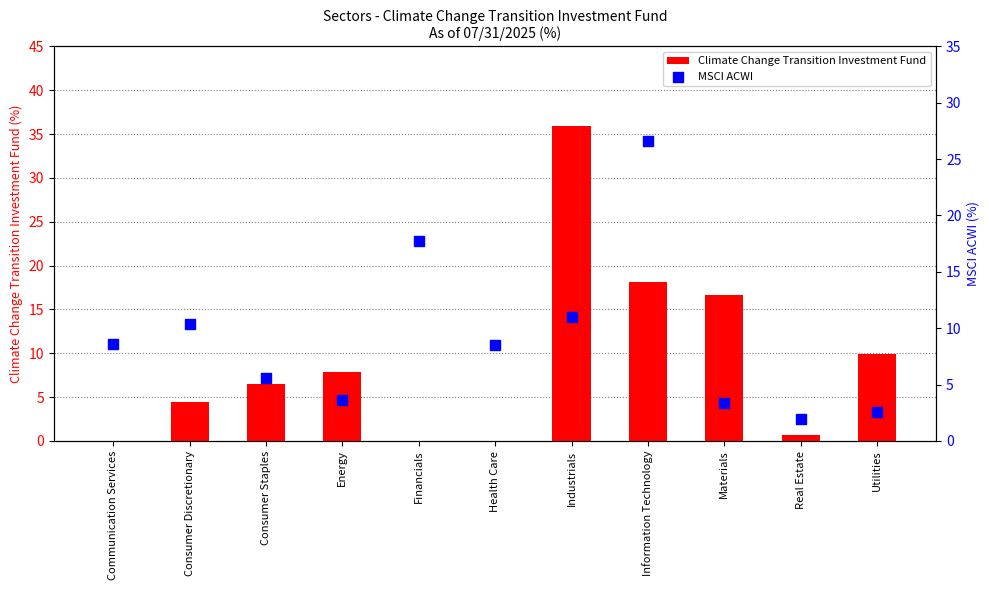

Is the value of Climate Change Transition Investment Fund at Information Technology greater than the value of MSCI ACWI at Health Care?

Yes